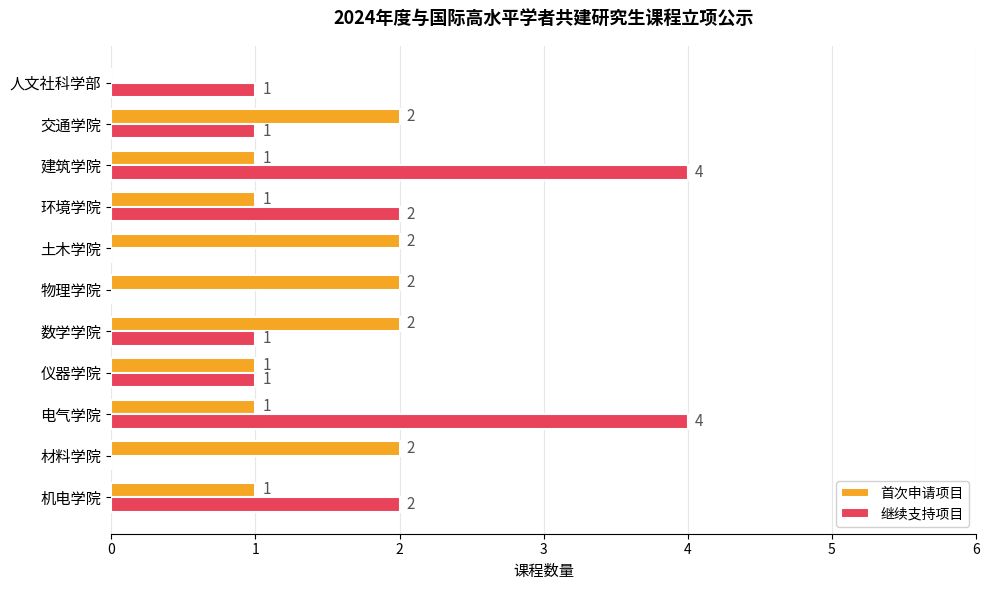

Between 土木学院 and 环境学院, which series saw the biggest shift?

继续支持项目